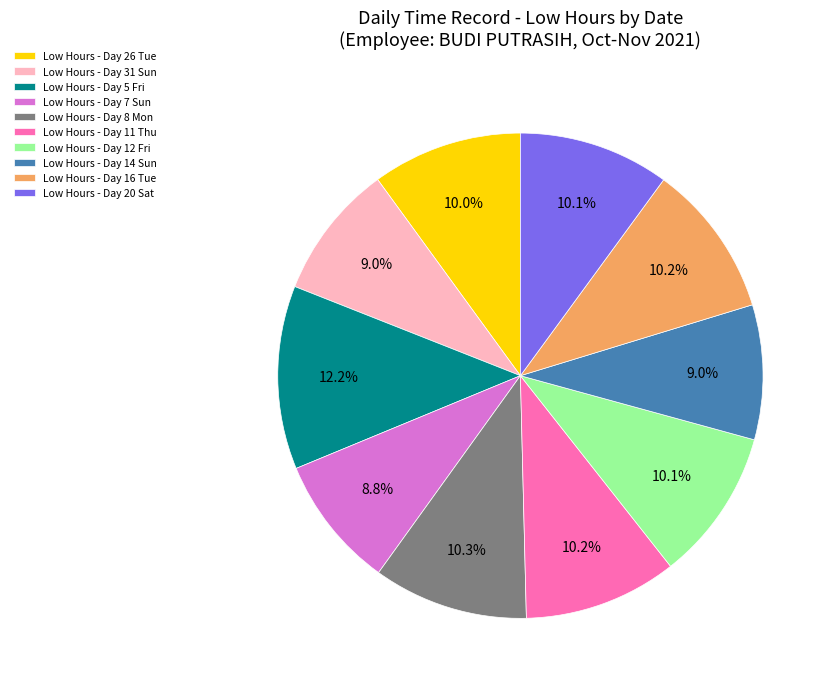

How much of the chart is everything except Low Hours - Day 31 Sun?

91.0%